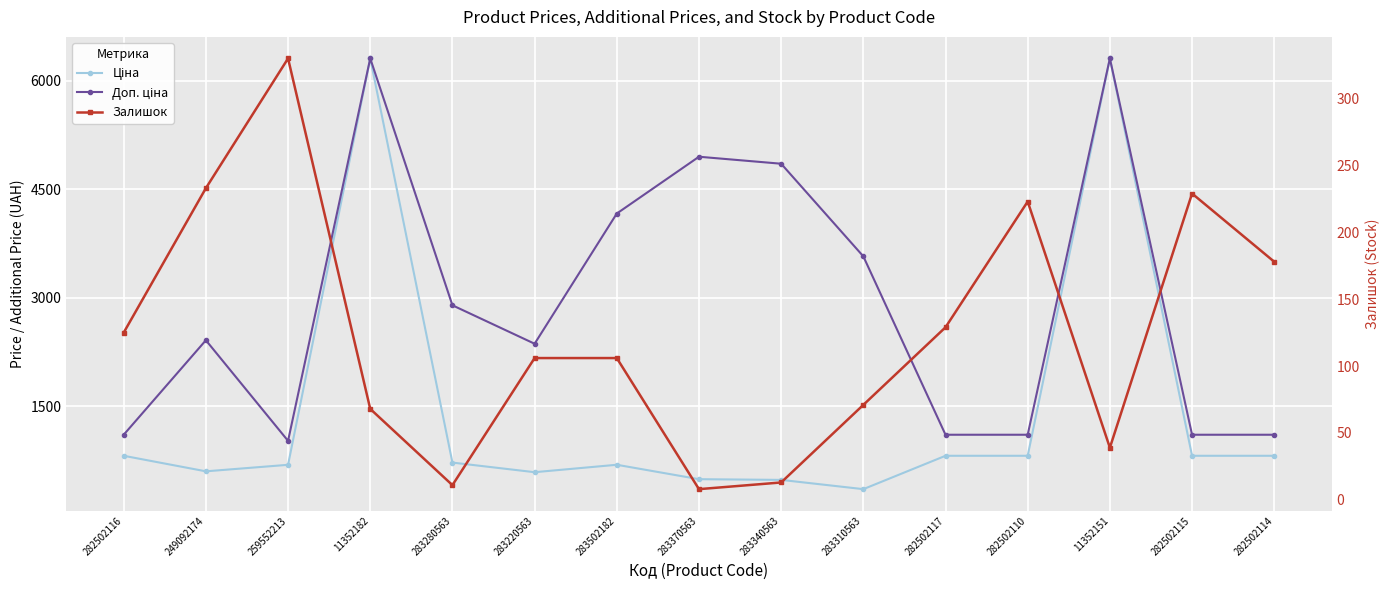

What are all the series names shown in the legend?

Ціна, Доп. ціна, Залишок